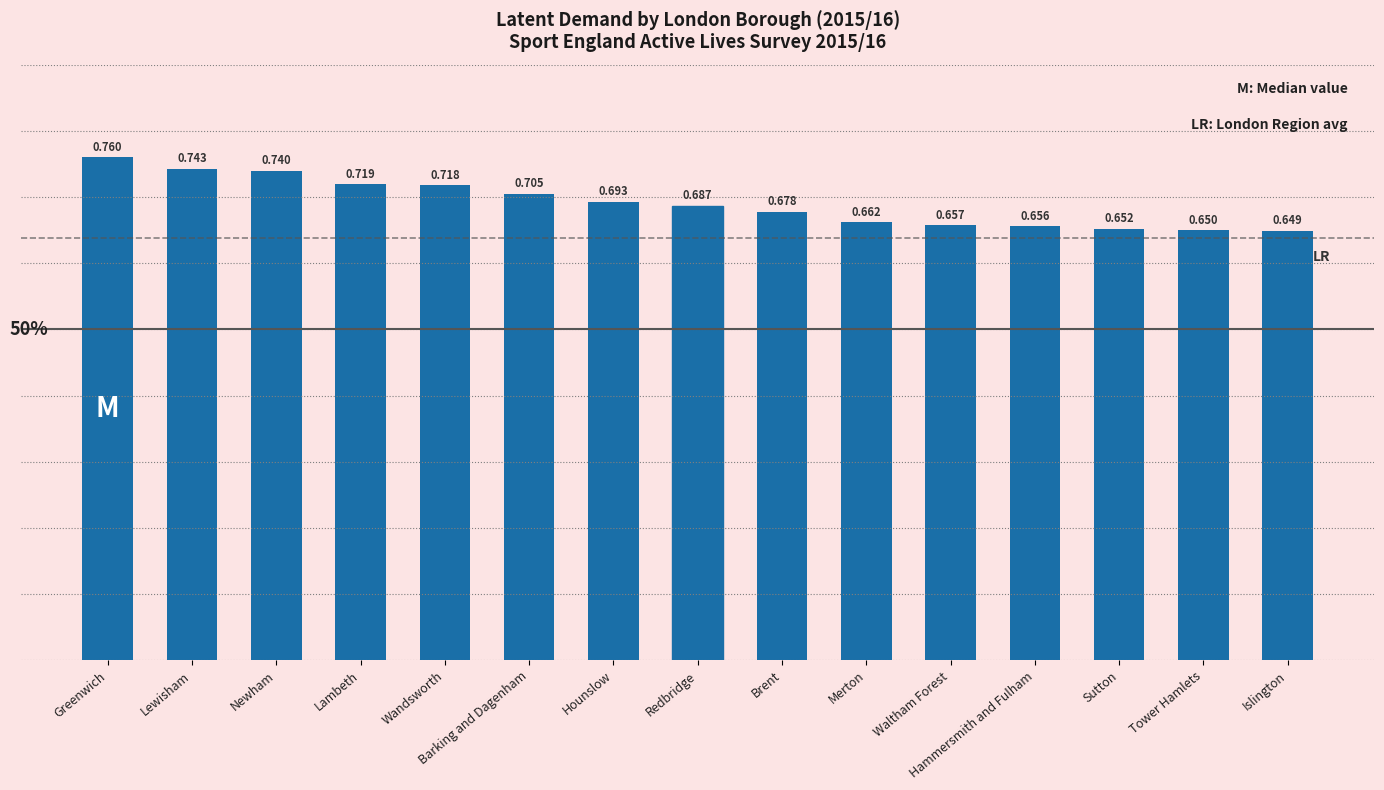

What is the label of the 12th bar from the left?

Hammersmith and Fulham